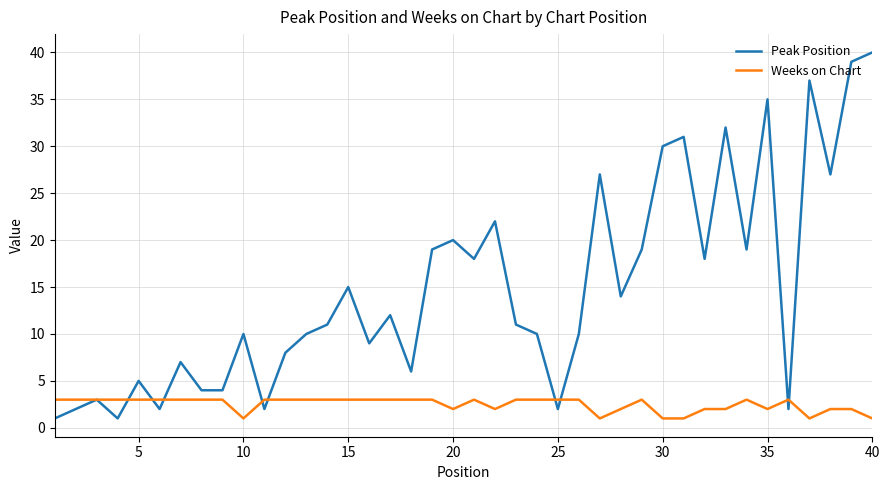

Rank the series by their average value, from lowest to highest.

Weeks on Chart, Peak Position